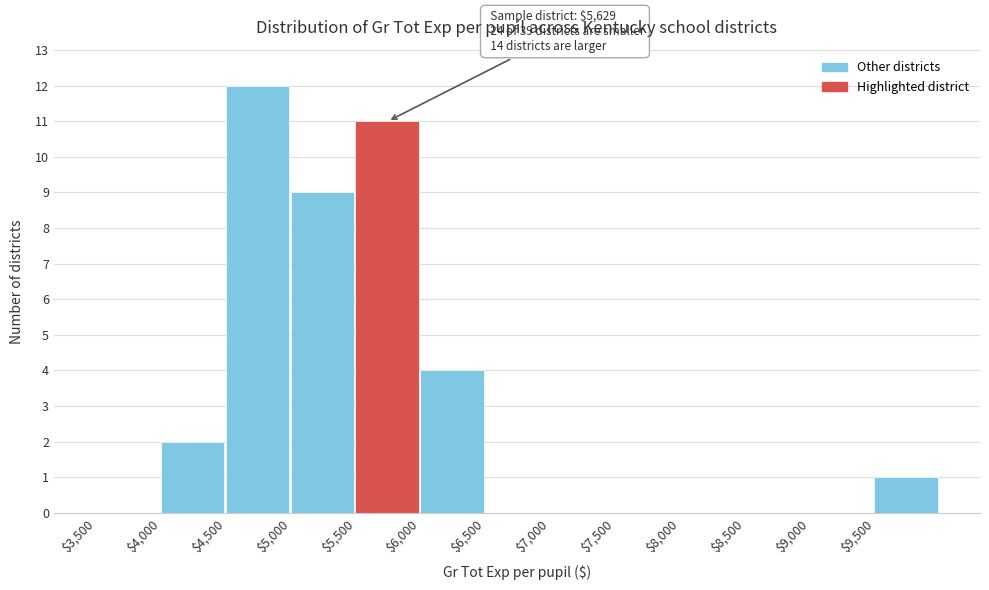

Over which range of the x-axis is the bar tallest?

4500 to 5000